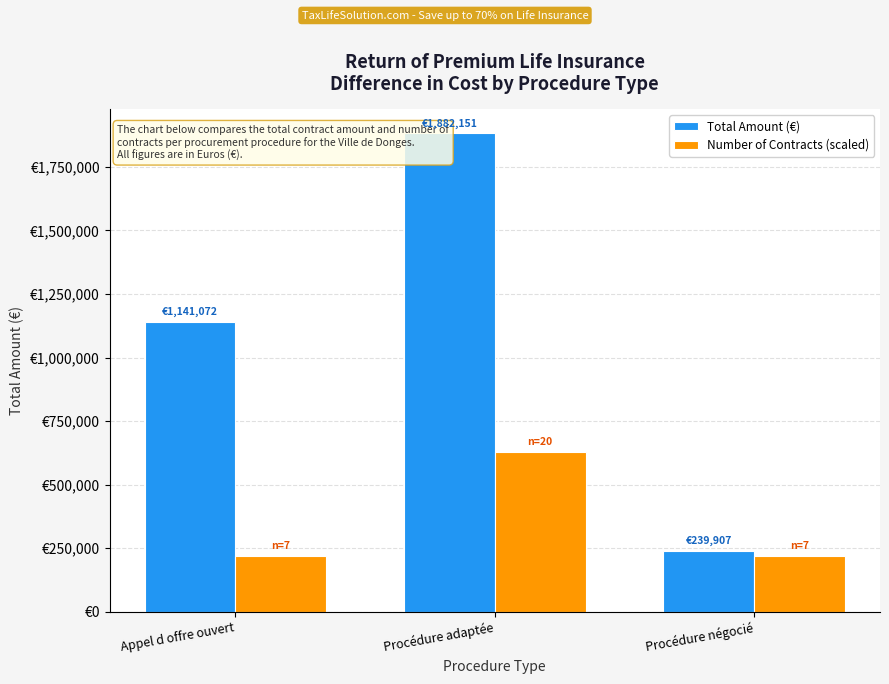

What are all the series names shown in the legend?

Total Amount (€), Number of Contracts (scaled)